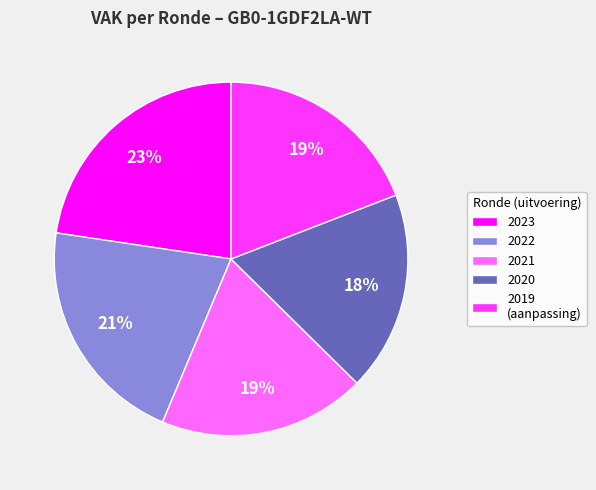

Does 2019 (aanpassing) account for over 50% of the chart?

No